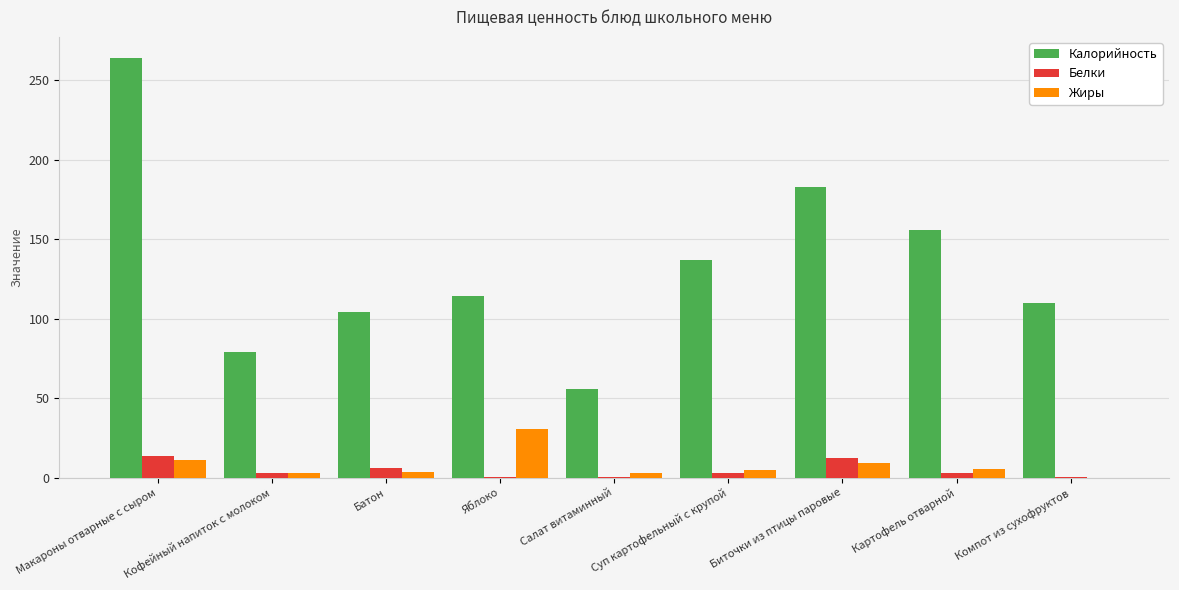

What is the highest value of the Жиры series?

30.4